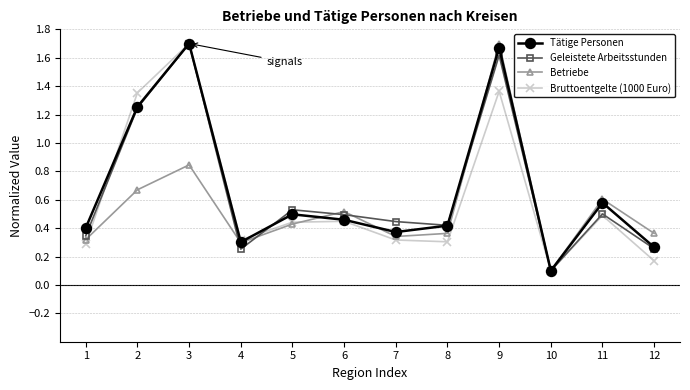

How many interior local valleys does the Tätige Personen series have?

3